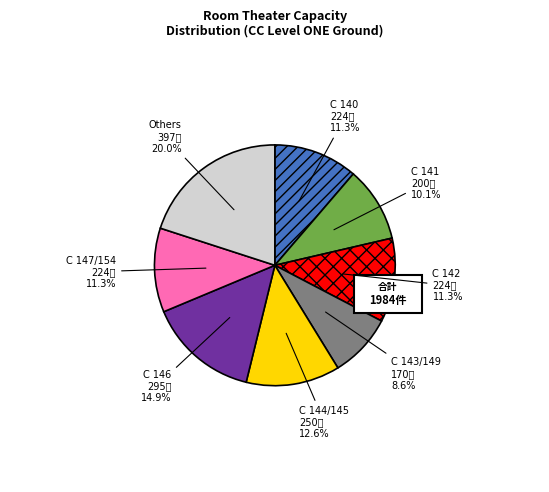

Between C 149 and C 145, which is larger?

C 145